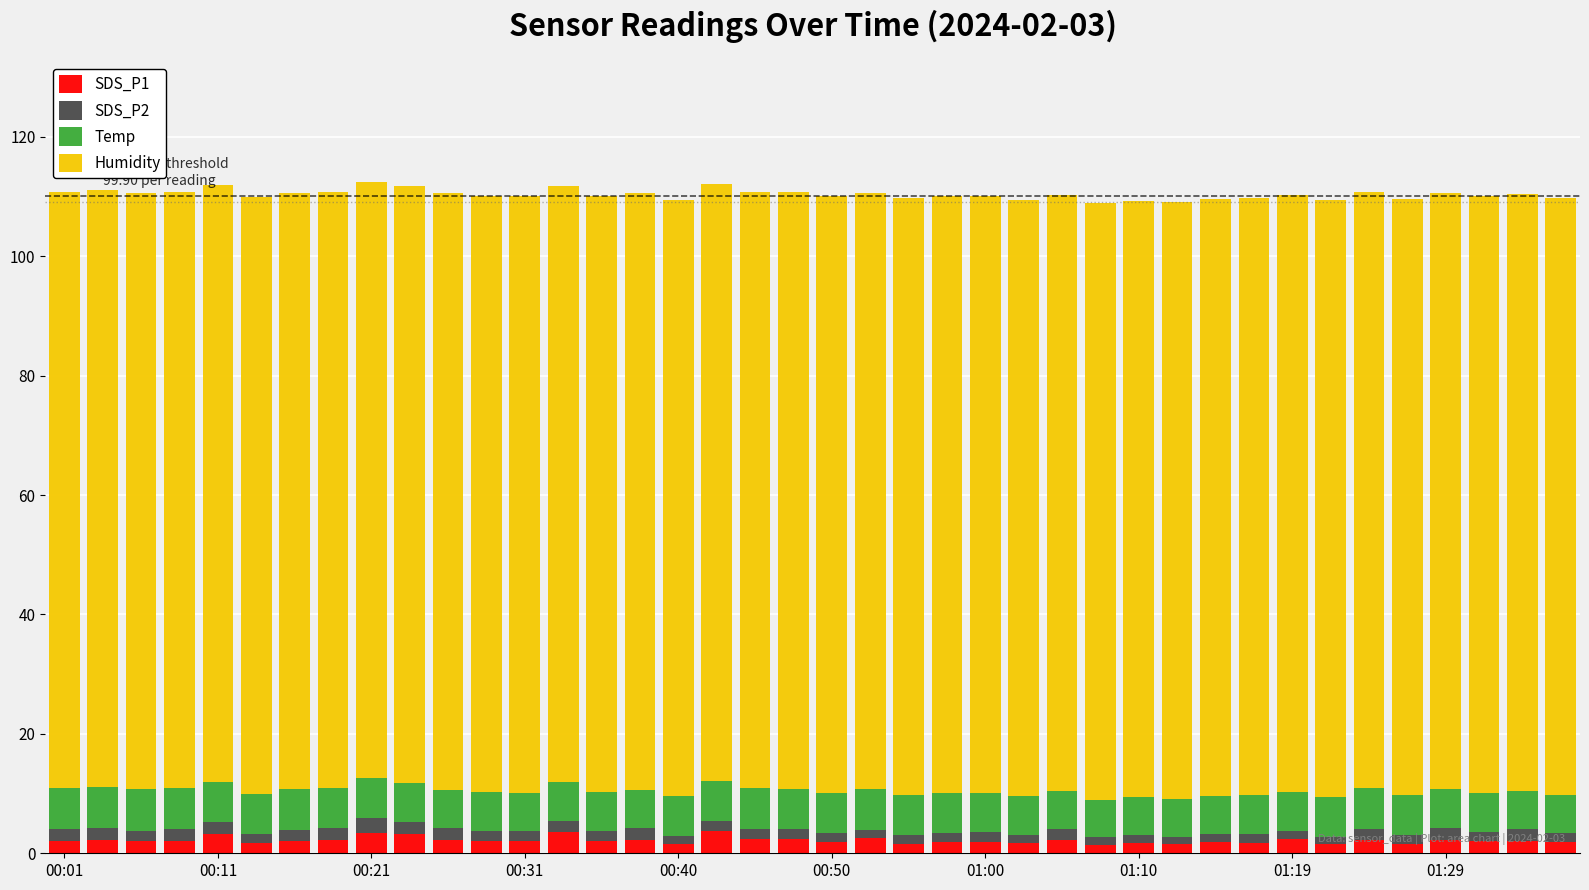

What is the highest value of the SDS_P1 series?

3.8